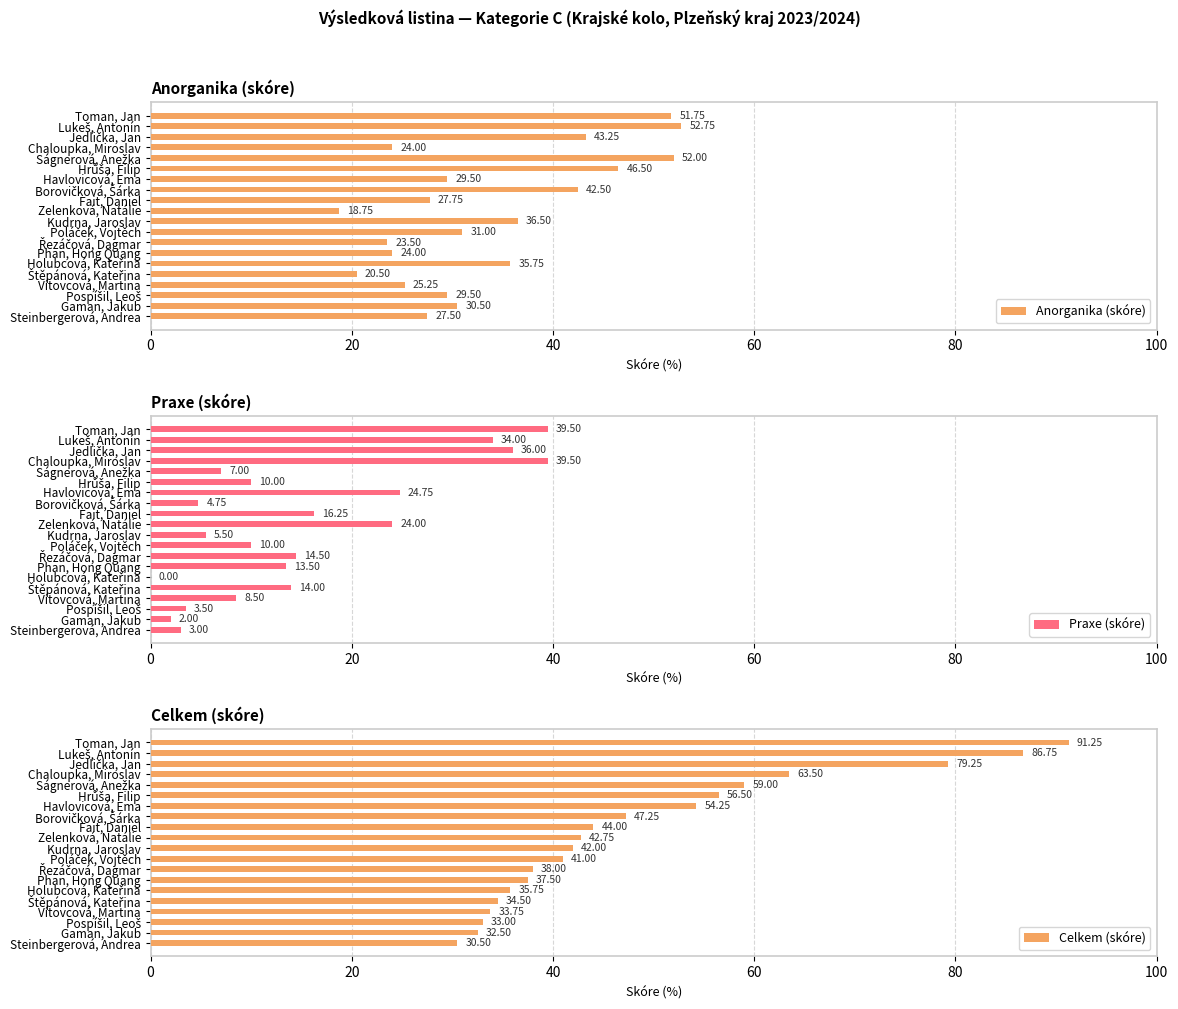

What is the difference between the maximum and minimum values in the Anorganika (skóre) series?

34.0